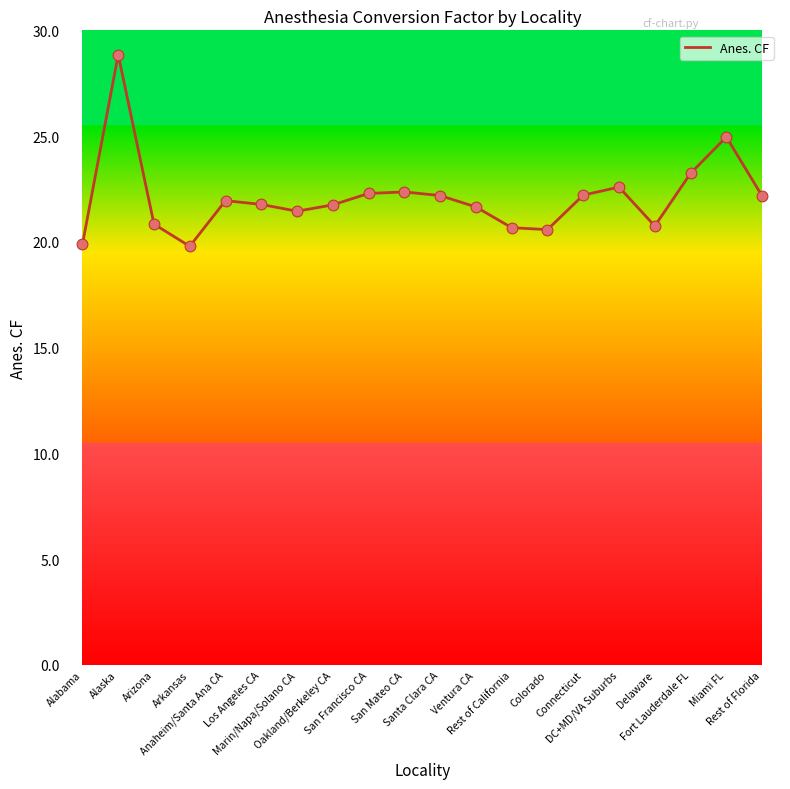

Which has a higher value, Oakland/Berkeley CA or San Francisco CA?

San Francisco CA